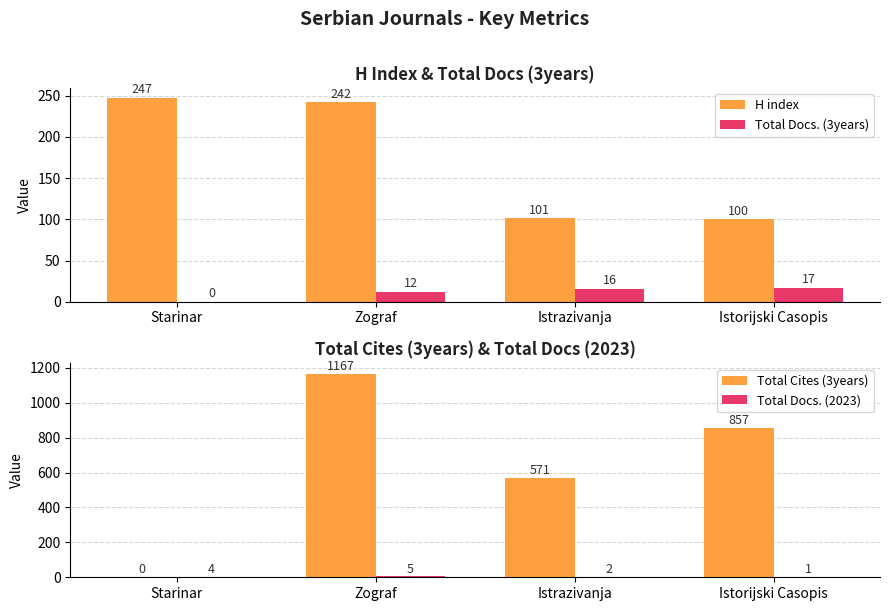

Reading left to right, list all the values displayed in this chart.

H index: 247	242	101	100
Total Docs. (3years): 0	12	16	17
Total Cites (3years): 0	1167	571	857
Total Docs. (2023): 4	5	2	1